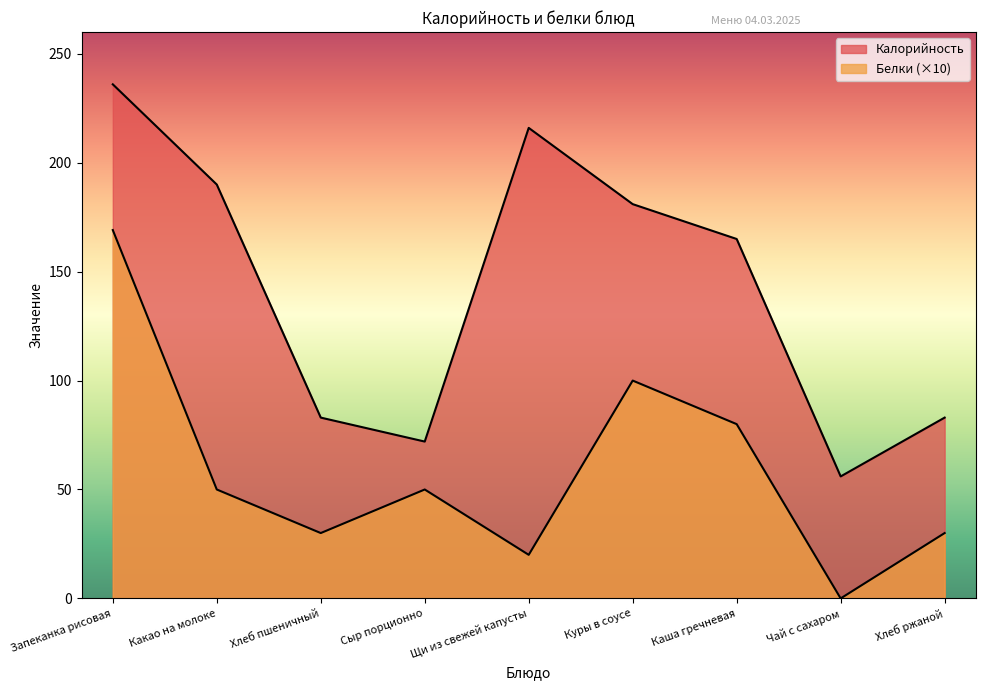

What is the greatest value displayed?

236.0